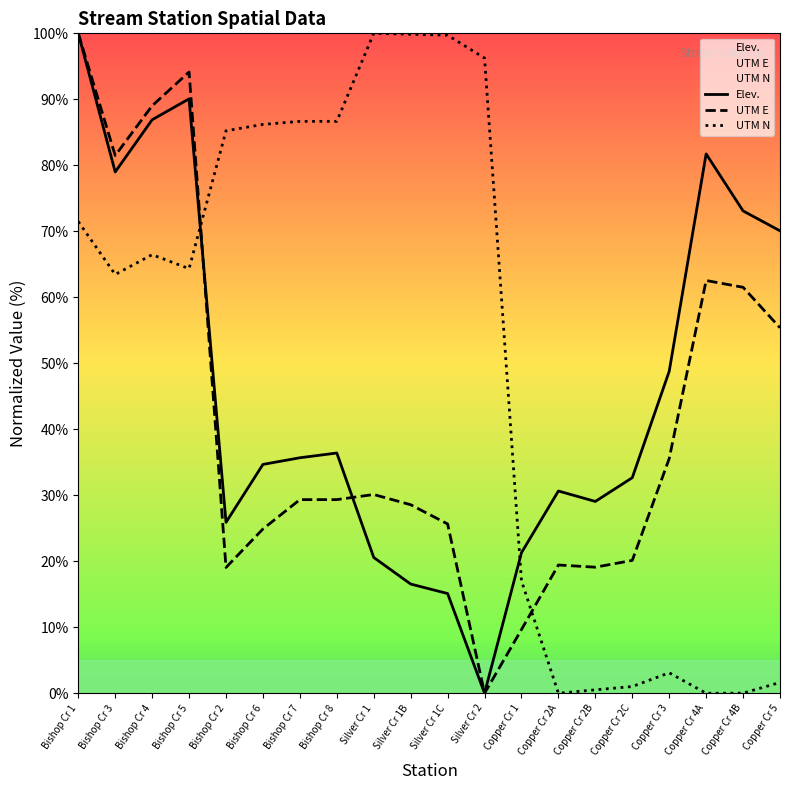

Does the chart have visible grid lines?

No